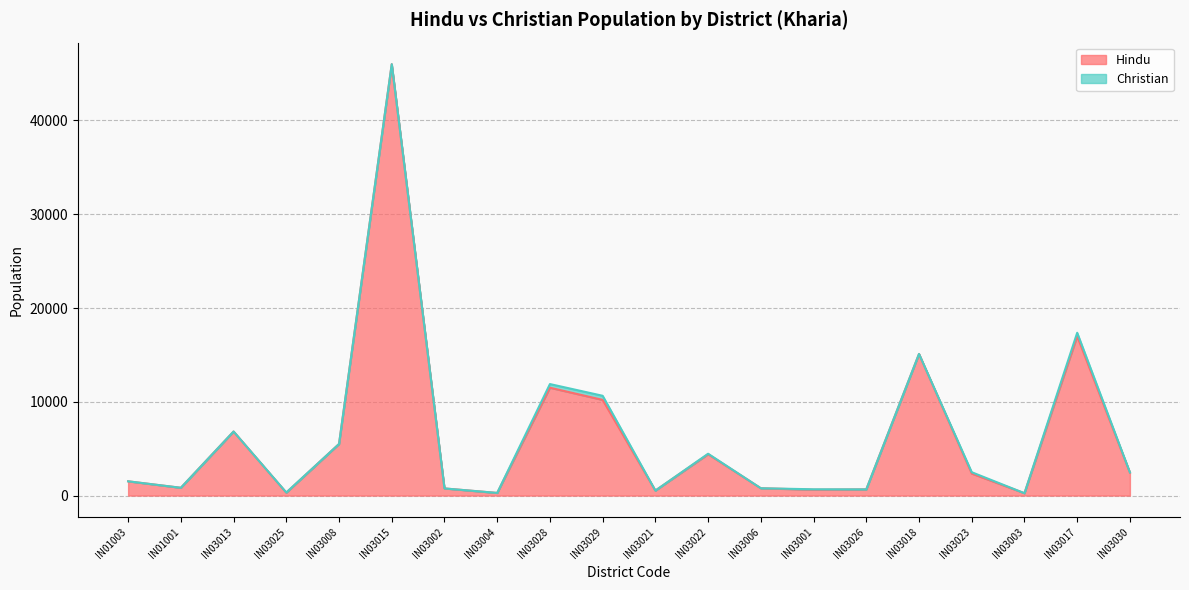

The value at IN01003 is 637. True or false?

False